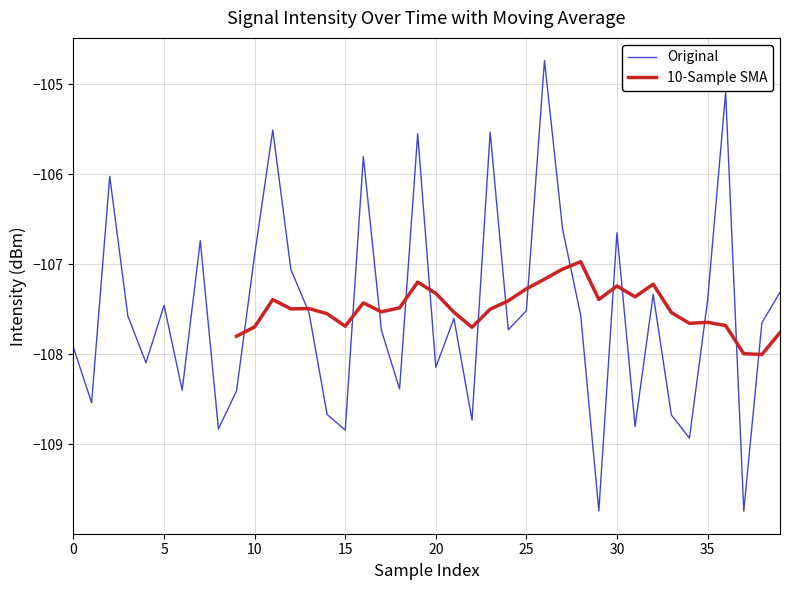

What is the difference between the values at 33 and 13?

1.1